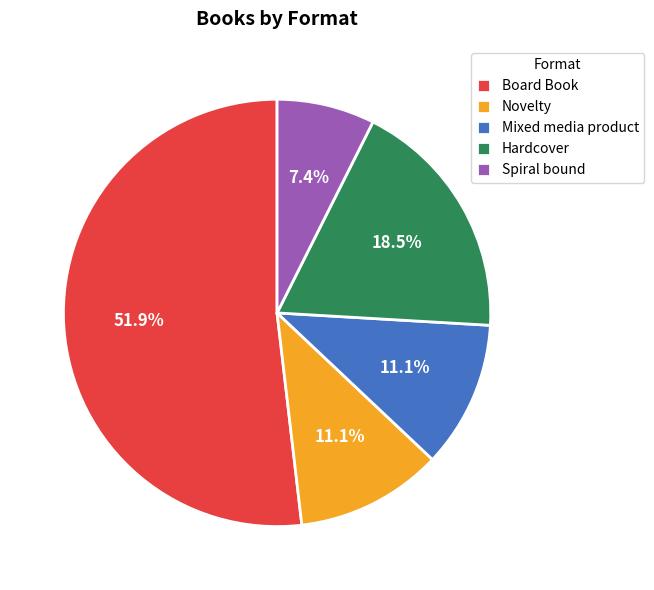

How many slices are in this pie chart?

5